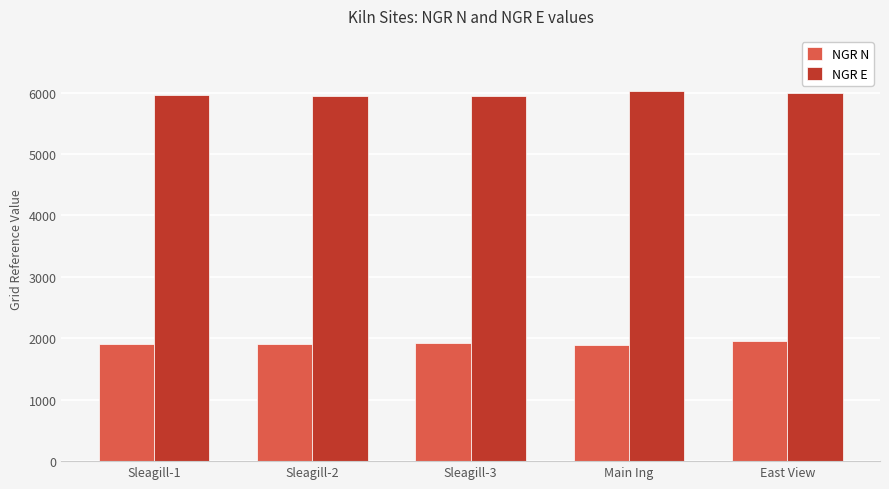

True or false: NGR N has a value of 1910 at Sleagill-1.

True